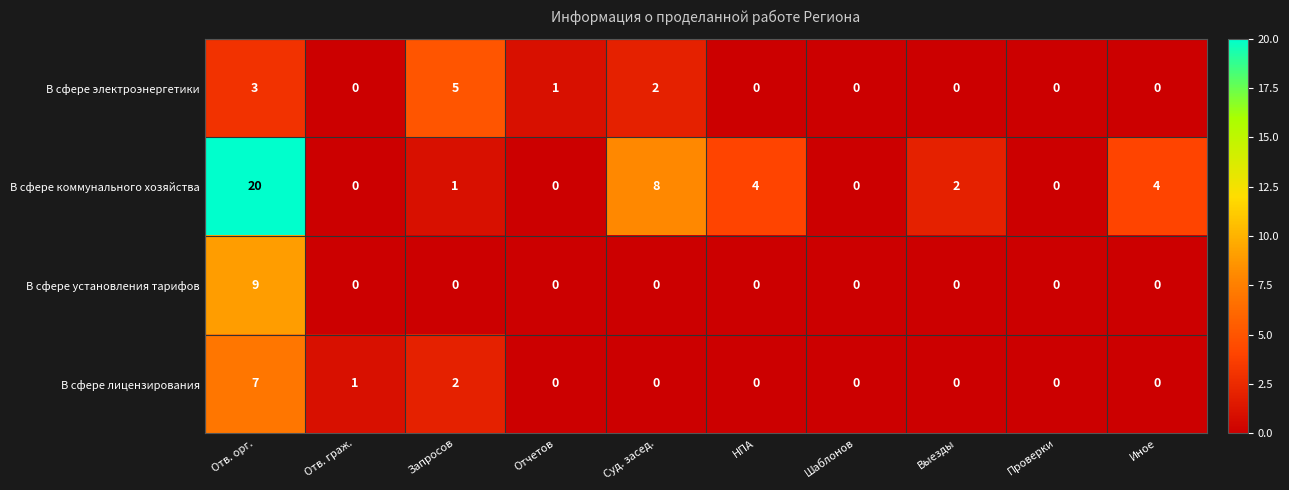

Count the В сфере лицензирования values in the range 0 to 1.

8